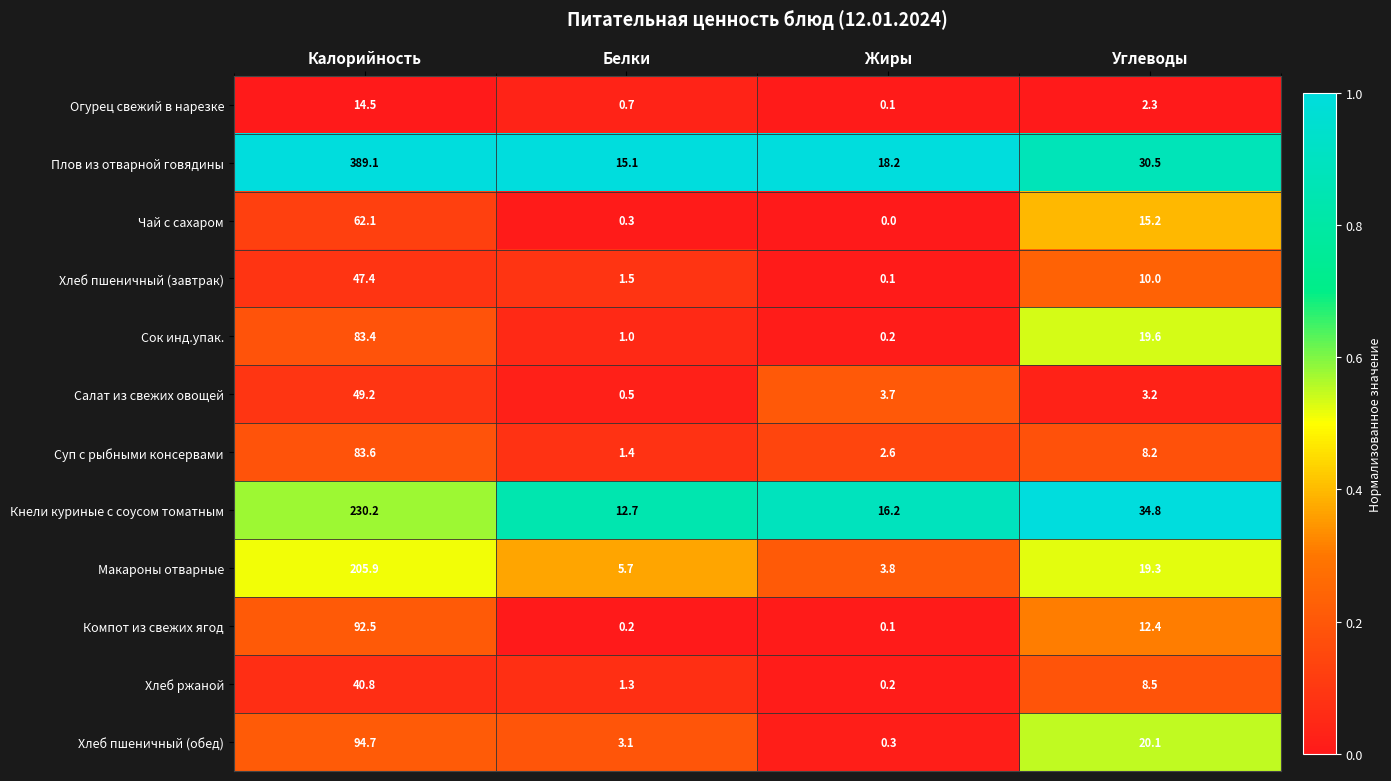

At which label does Макароны отварные reach its peak?

Калорийность